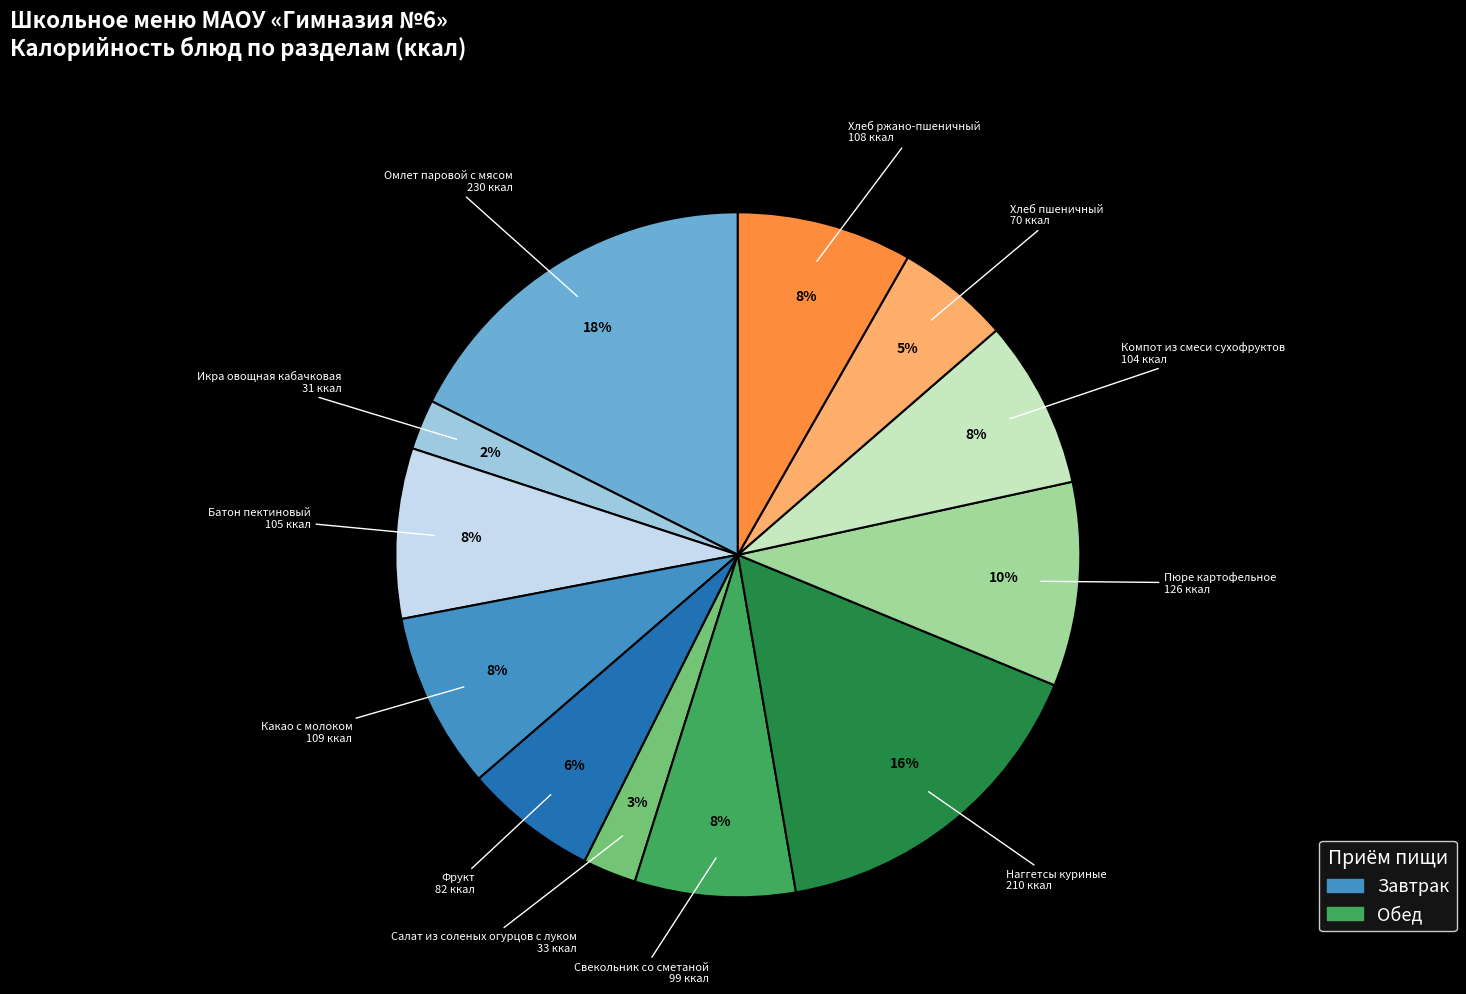

Is there a majority slice in this chart?

No